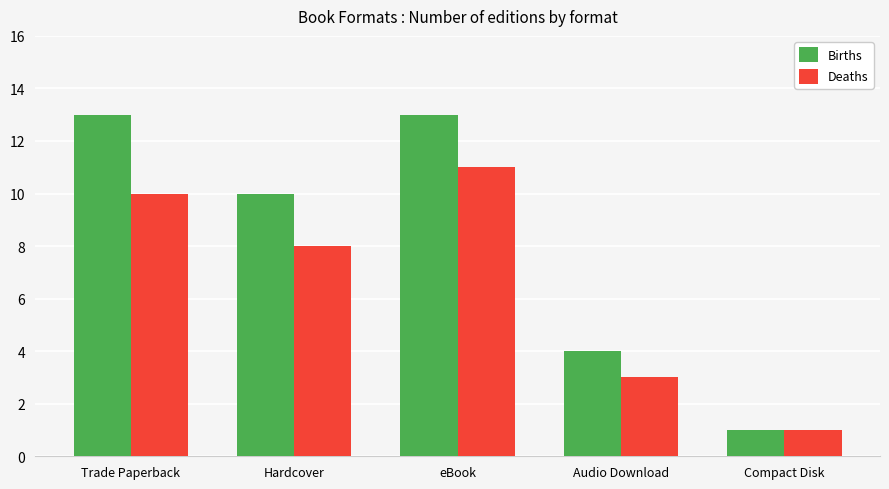

How many groups of bars are there?

5